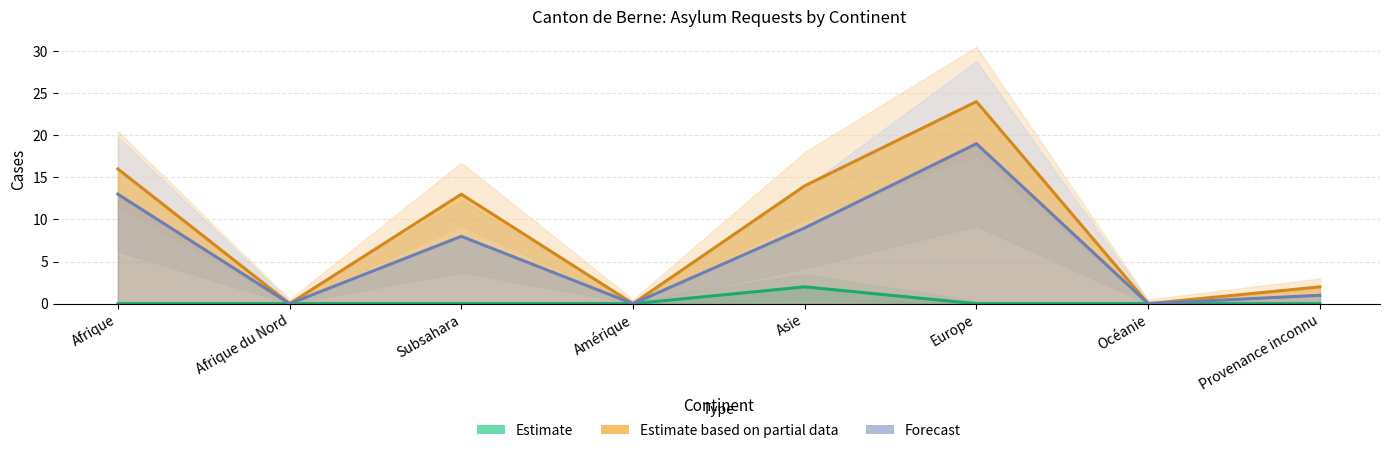

Reading left to right, list all the values displayed in this chart.

Total nouvelles demandes: 0	0	0	0	2	0	0	0
Total des cas réglés (réexamens): 16	0	13	0	14	24	0	2
Règlements (réexamens): 13	0	8	0	9	19	0	1